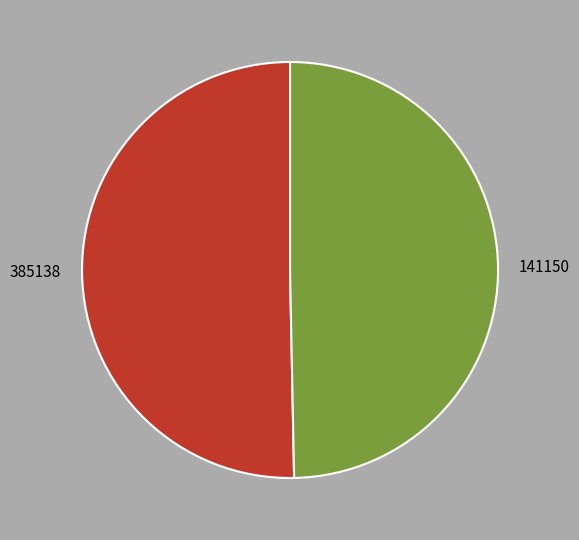

Do 385138 and 141150 together represent more than half of the pie?

Yes